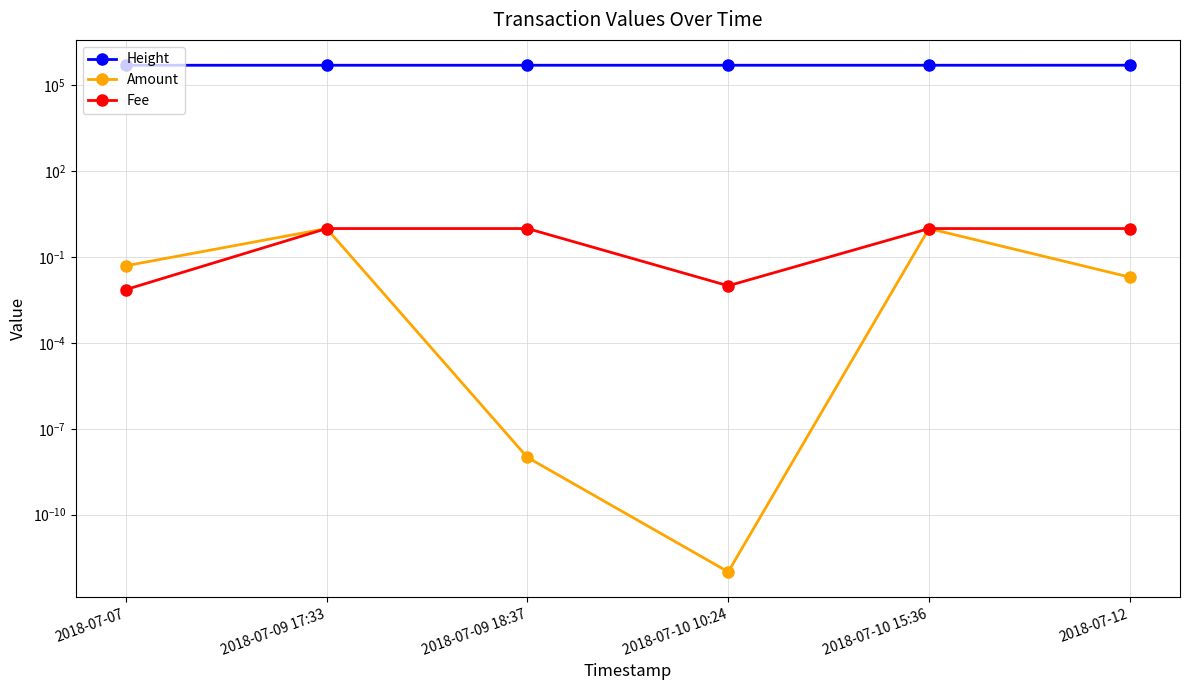

Which series changed the most between 2018-07-09 18:37 and 2018-07-10 15:36?

Height